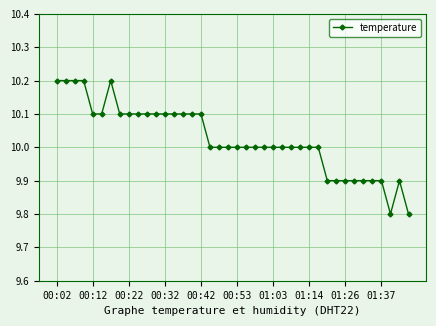

What is the average value?

10.0